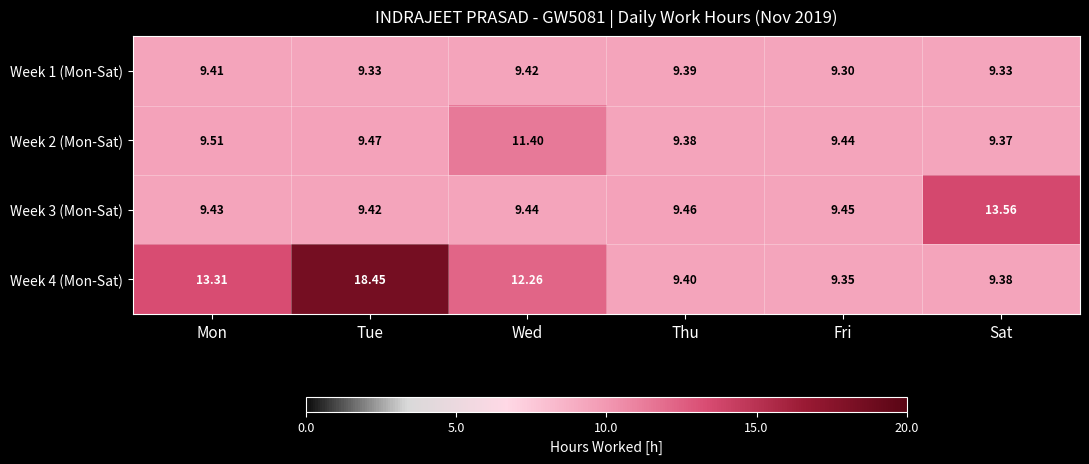

At which label does Week 3 (Mon-Sat) reach its peak?

Sat